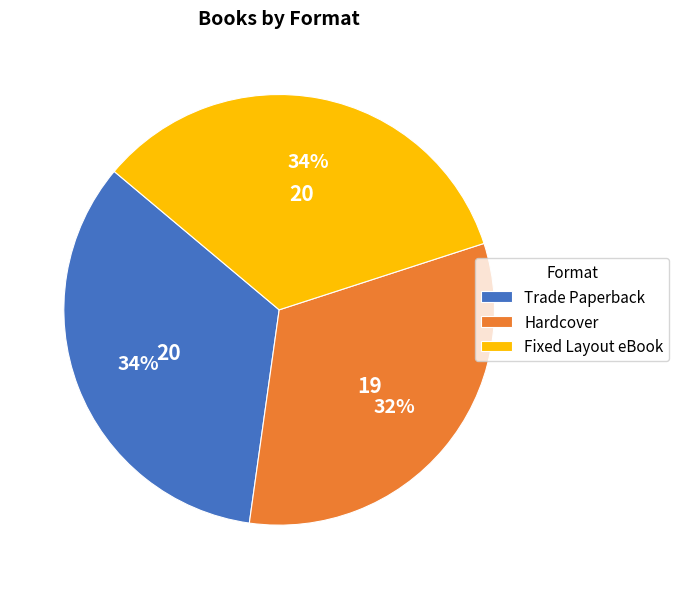

Which category has the smallest portion of the pie?

Hardcover